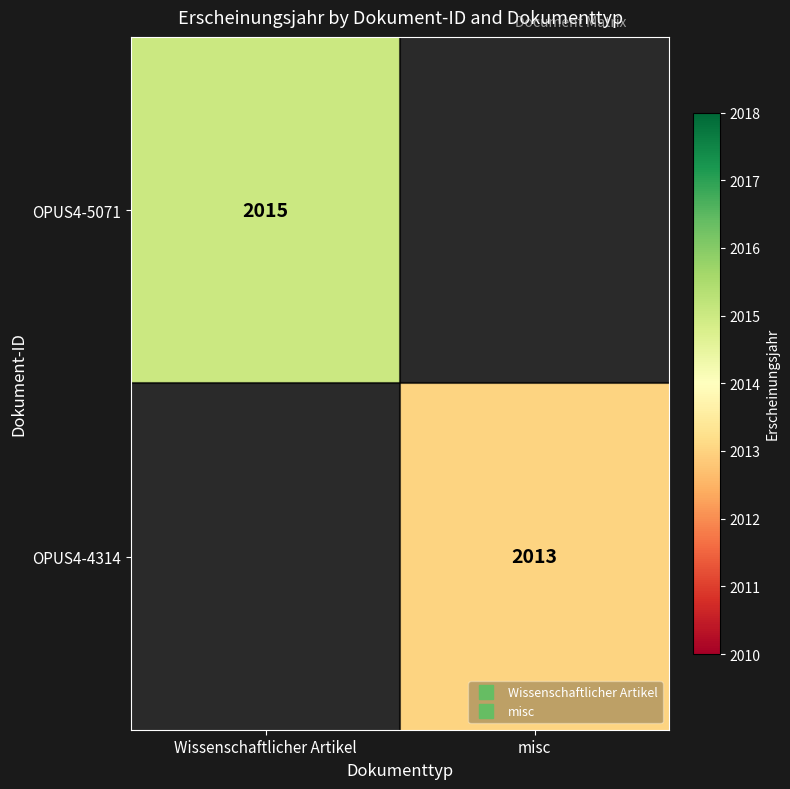

What is the sum of all OPUS4-4314 values?

2013